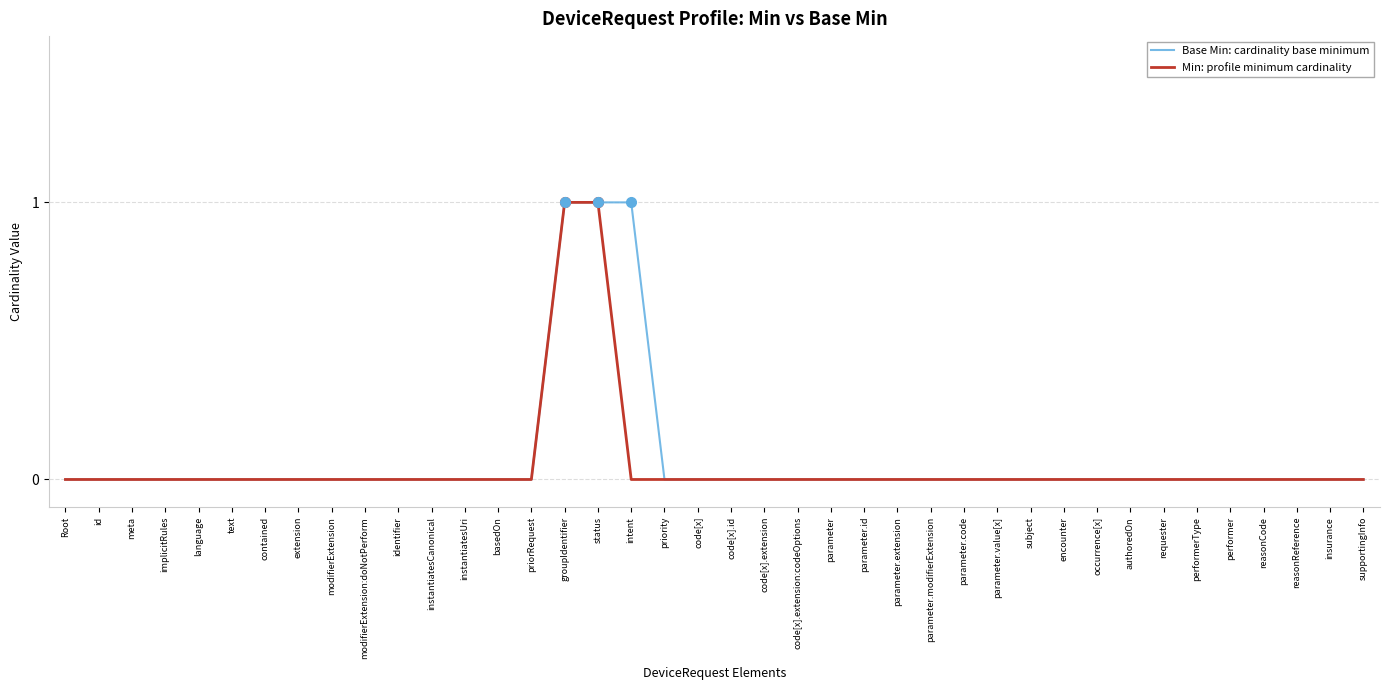

True or false: Base Min: cardinality base minimum has a value of 0 at code[x].extension.

True